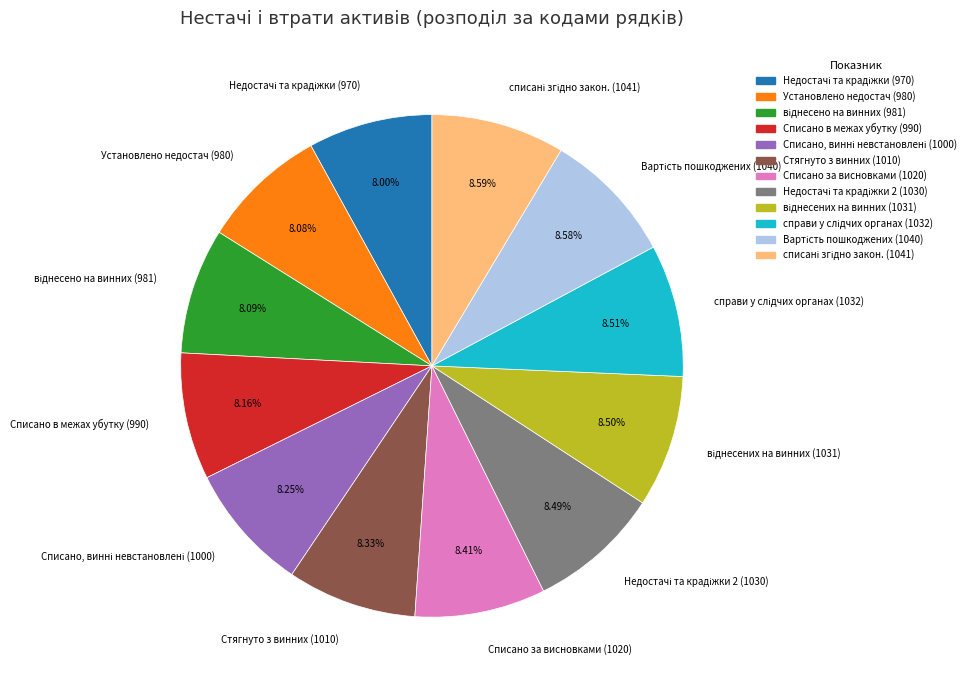

Is there any slice that represents more than half of the pie?

No